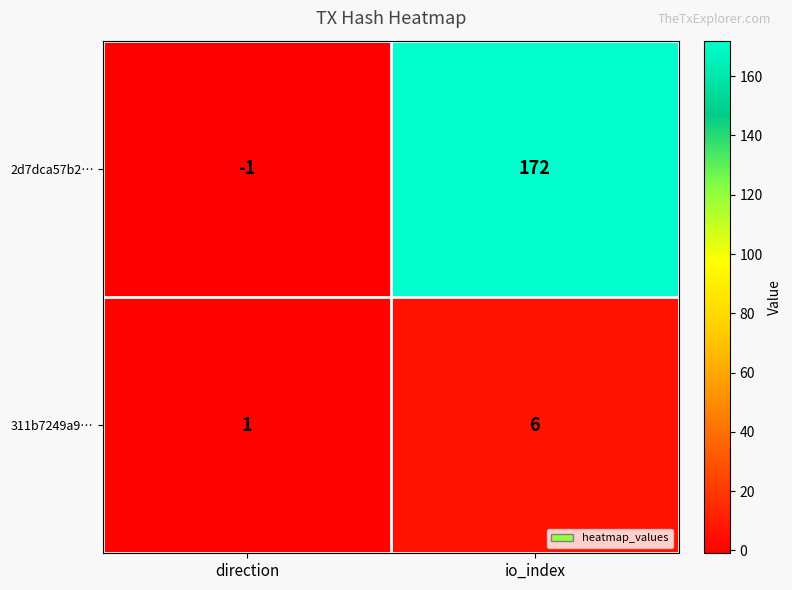

At how many categories does at least one series exceed 40?

1